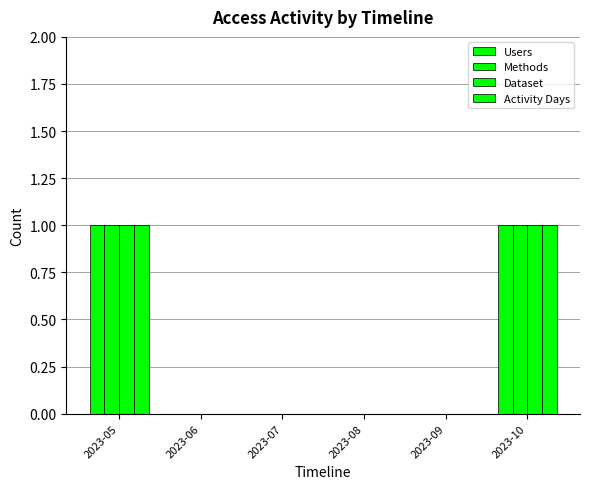

At which label does Users reach its peak?

2023-05